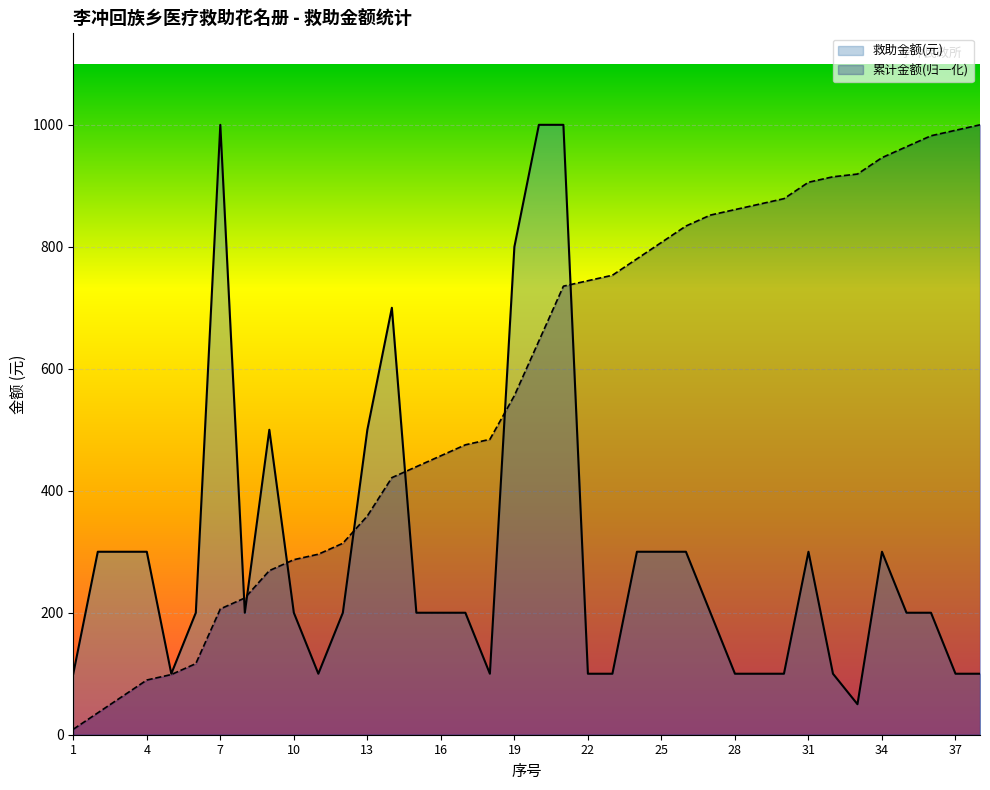

Which category has the highest value across all series?

7